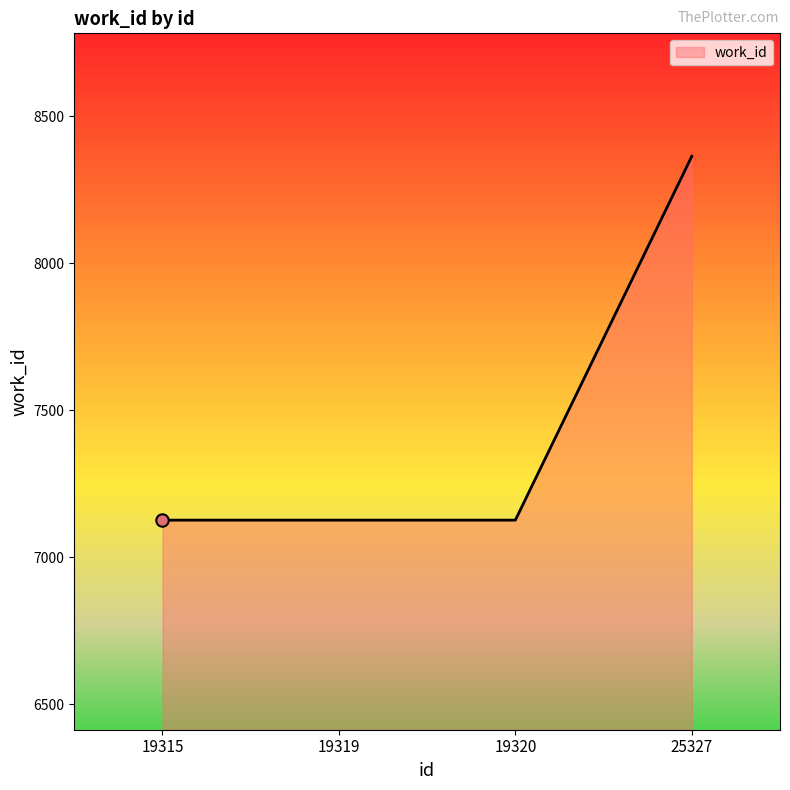

Approximately how many times larger is the value at 19320 compared to 19319?

1.0